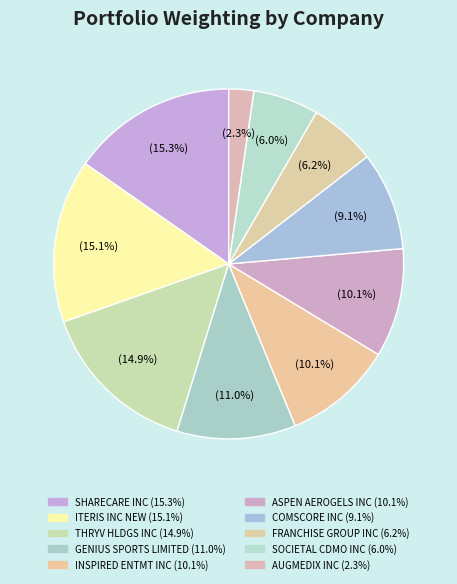

Count the number of slices in the pie.

10